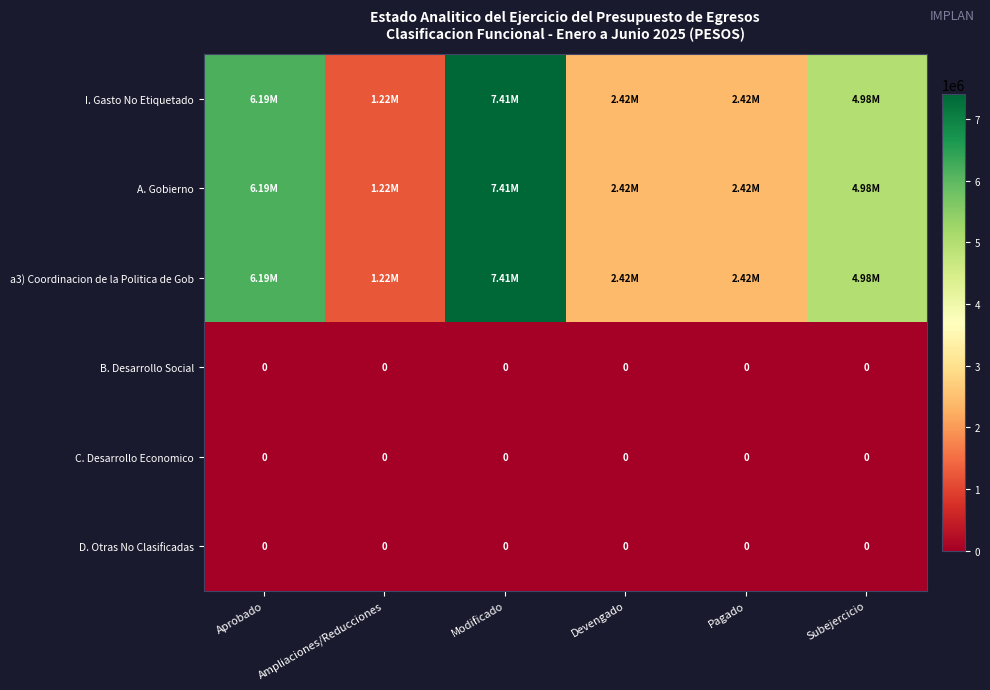

What is the maximum value shown in the chart?

7405311.7